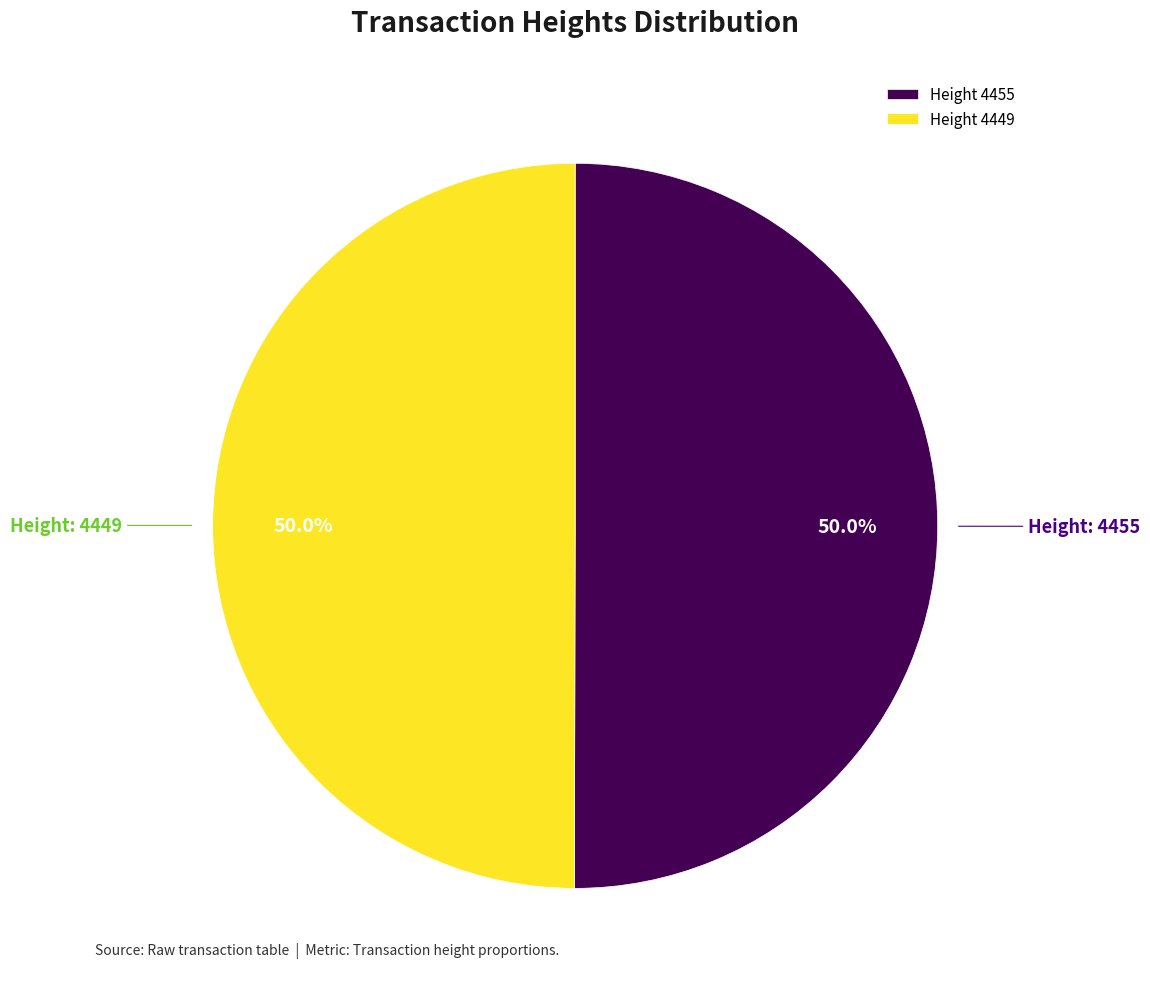

What percentage is NOT represented by Height 4455?

50.0%